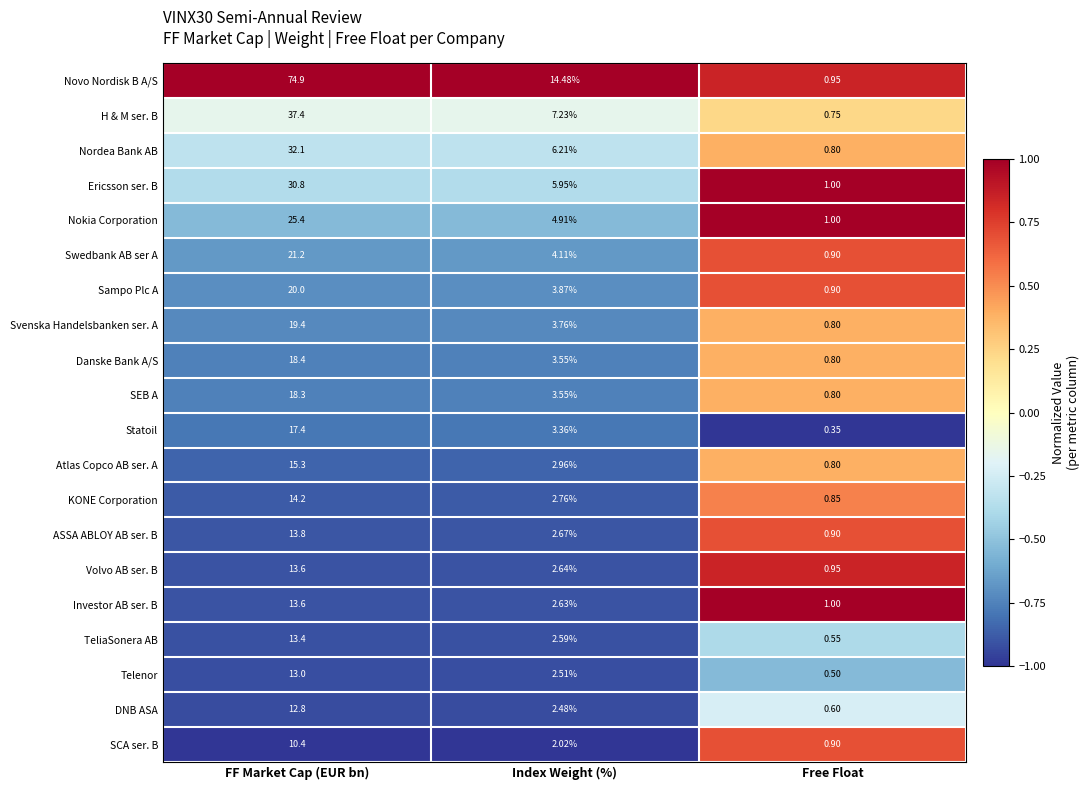

What is the difference between the highest and lowest values at Free Float?

0.7